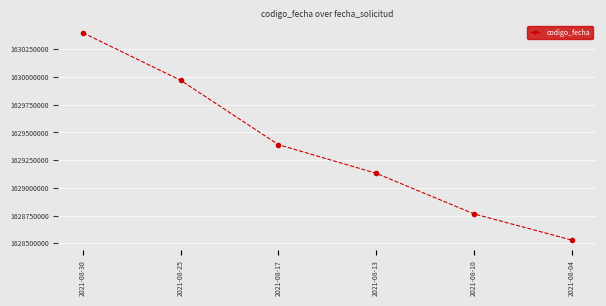

Approximately how many times larger is the value at 2021-08-04 compared to 2021-08-30?

1.0